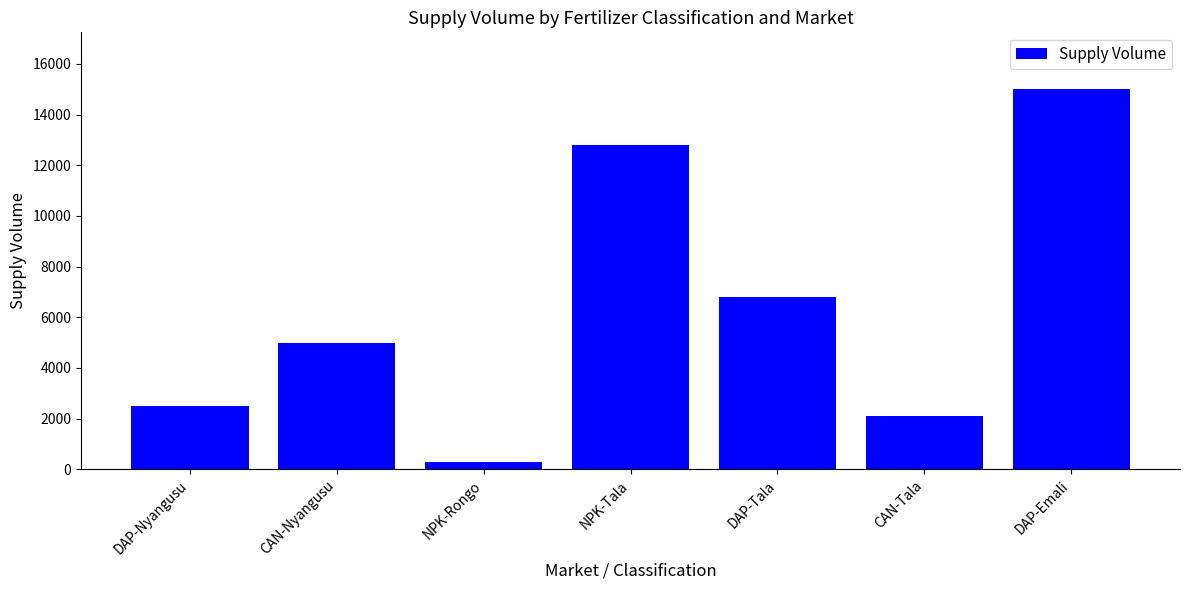

Reading right to left, transcribe all the data shown in this chart.

15000	2100	6800	12800	300	5000	2500